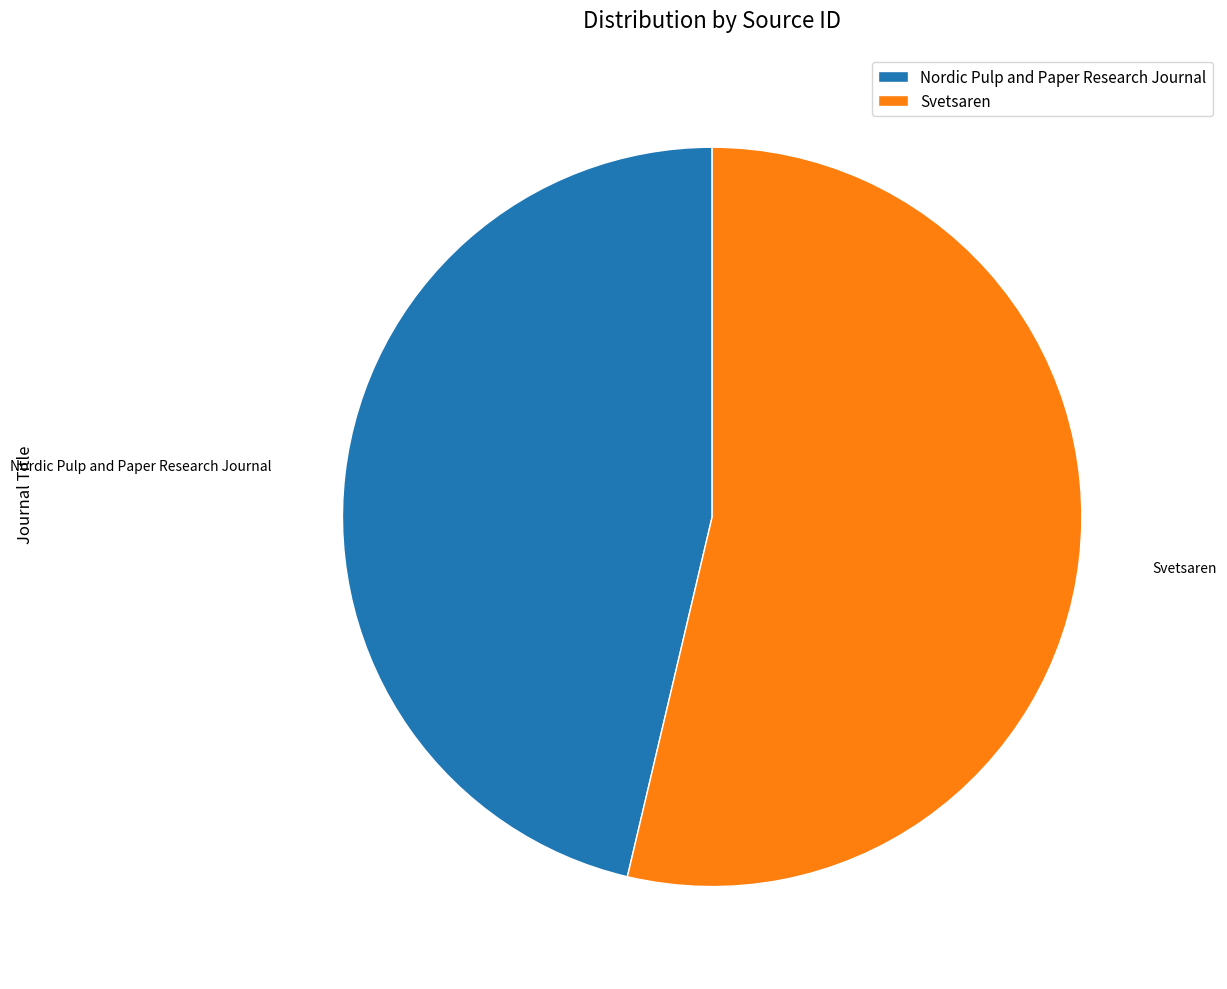

Combined, do Nordic Pulp and Paper Research Journal and Svetsaren account for over 50%?

Yes